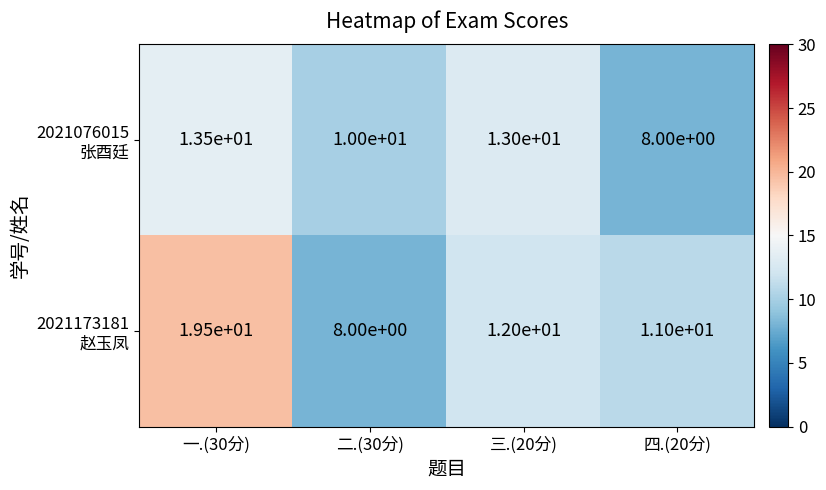

What is the total value across all series at 四.(20分)?

19.0